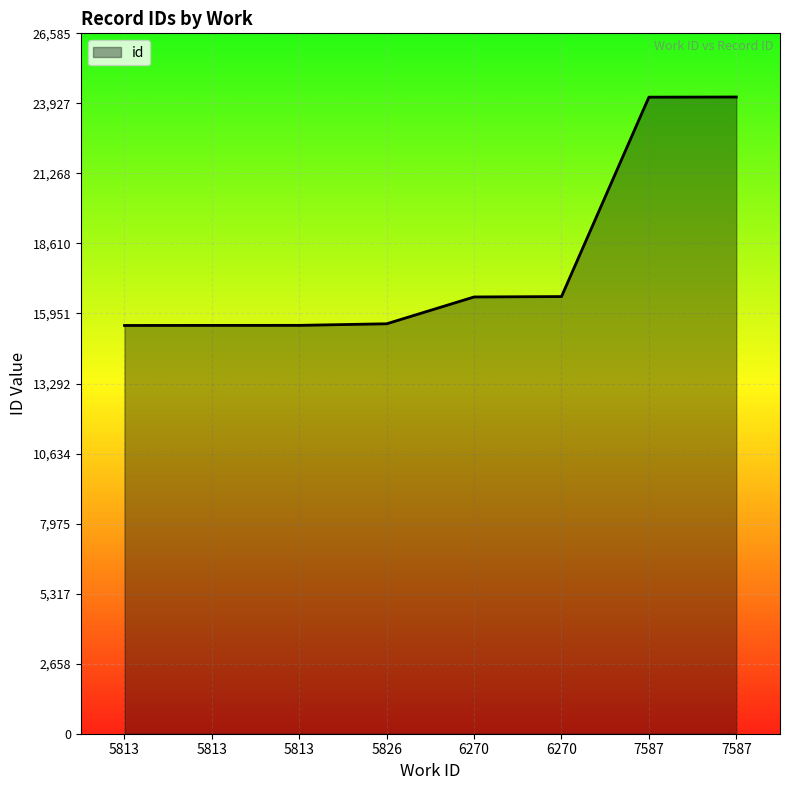

How many values are below 16579?

4